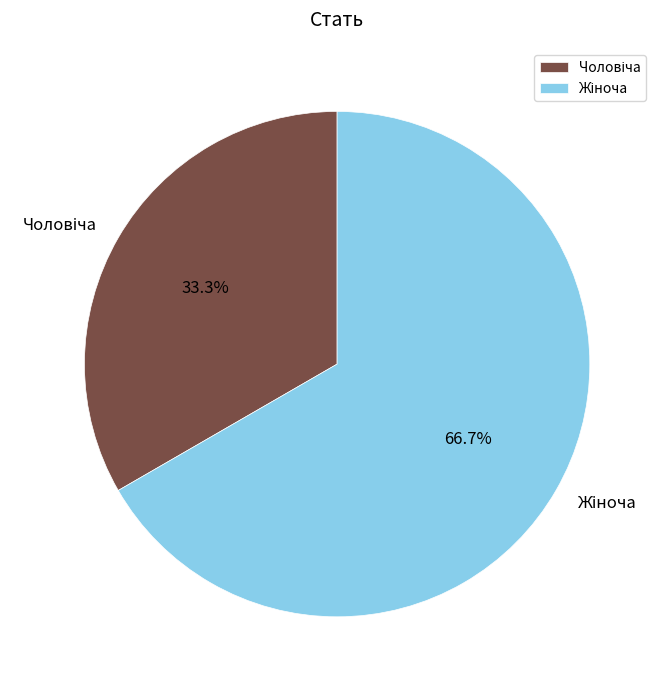

To the nearest percent, what is the average slice percentage?

50%